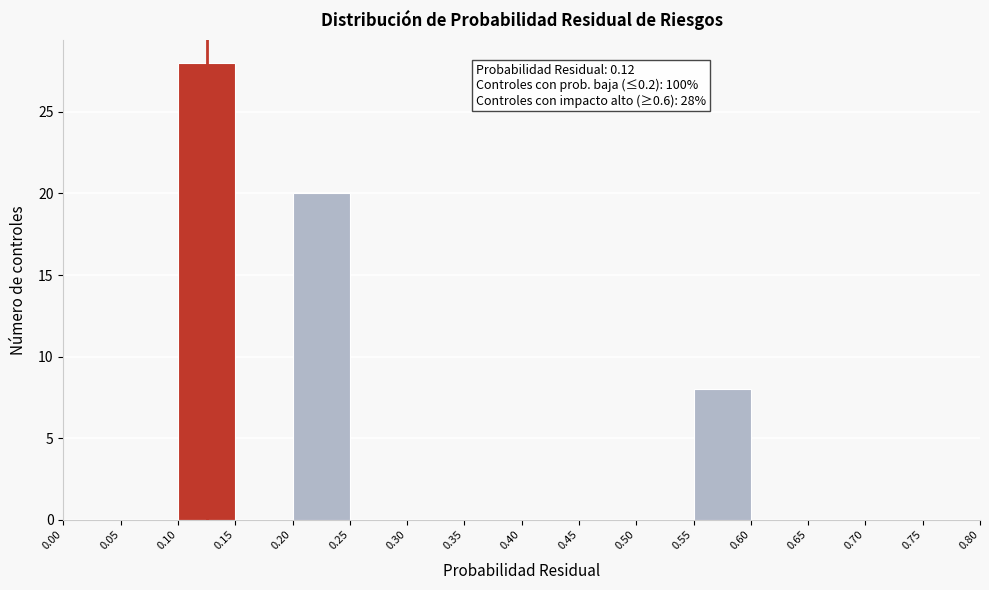

Over which range of the x-axis is the bar tallest?

0.10 to 0.15